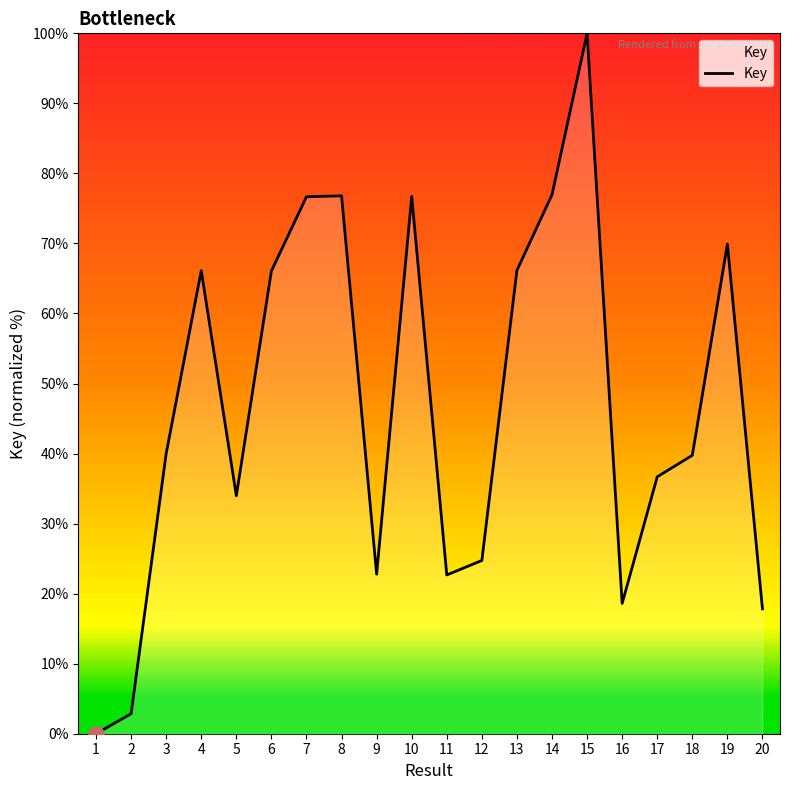

Approximately how many times larger is the value at 8 compared to 14?

1.0